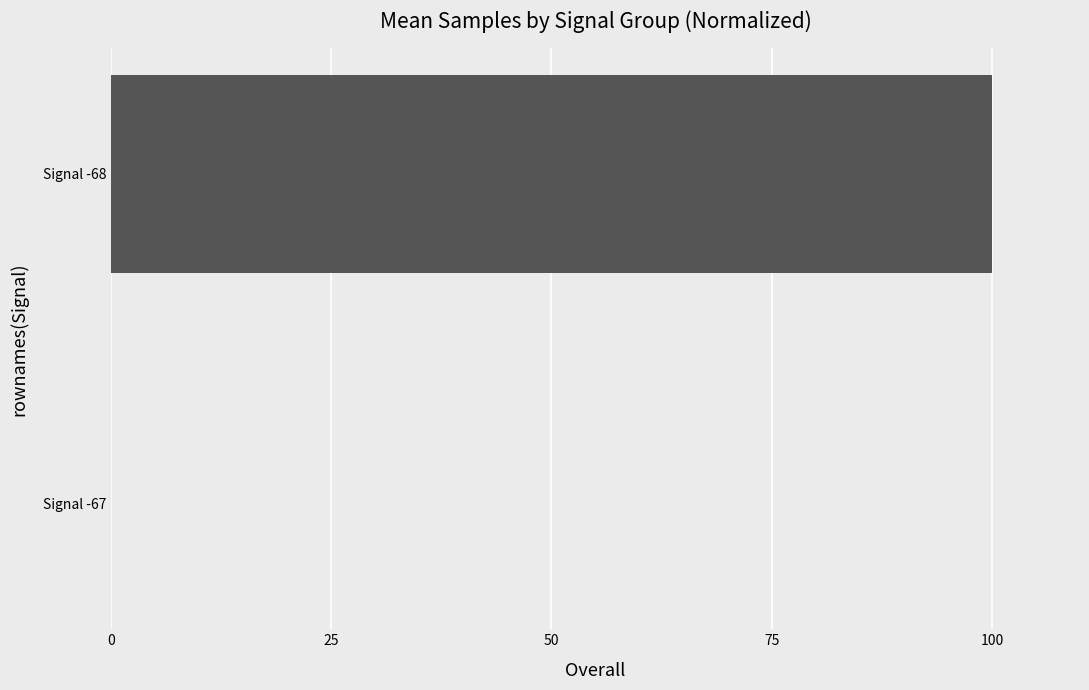

What is the change in value from Signal -67 to Signal -68?

+100